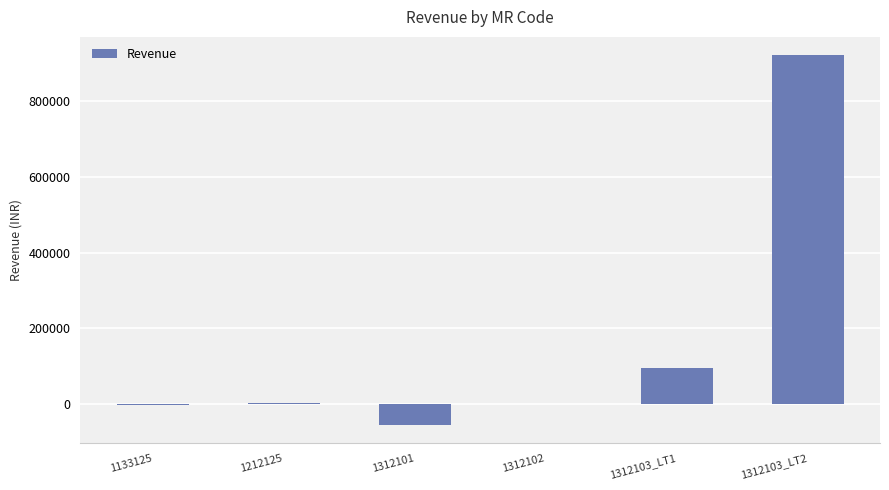

What is the sum of all values?

964880.3